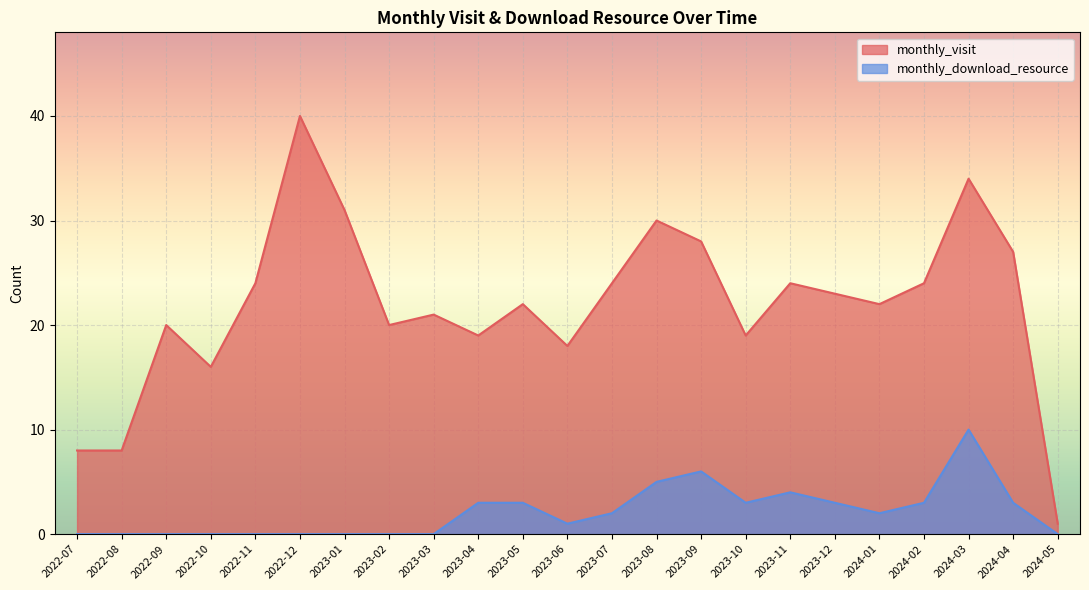

Which category has the highest value in the monthly_download_resource series?

2024-03